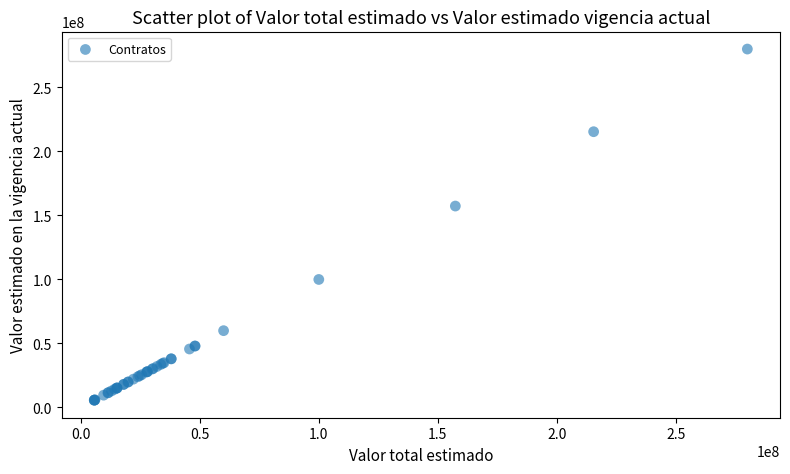

What Y value in the scatter plot is closest to 142850000?

157350000